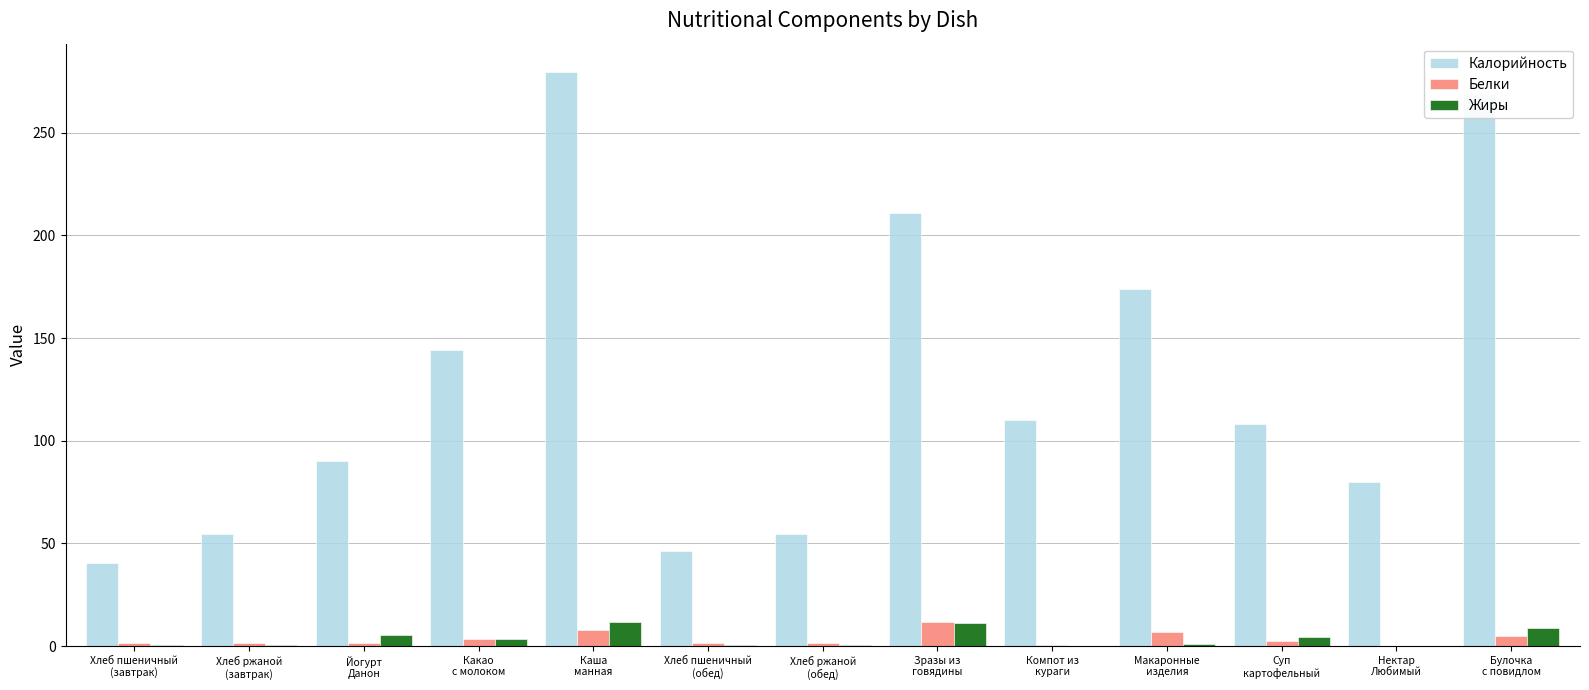

Are the bars grouped side by side (vs. stacked)?

Yes